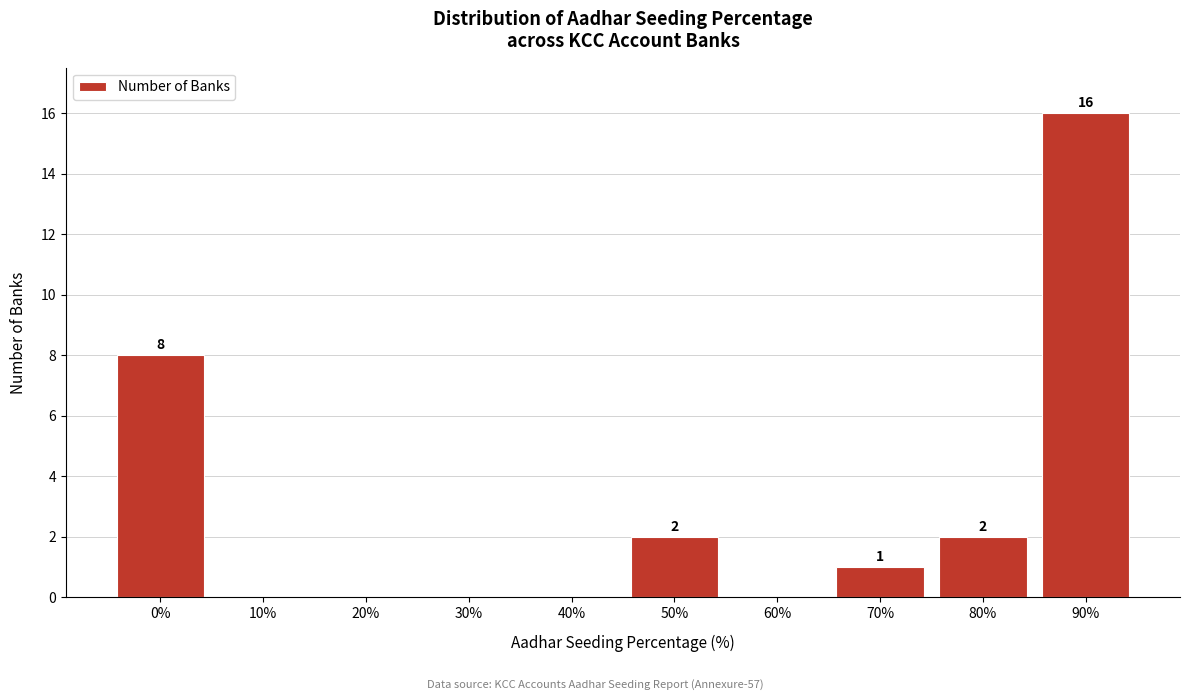

Reading left to right, transcribe all the data shown in this chart.

0%=8	10%=0	20%=0	30%=0	40%=0	50%=2	60%=0	70%=1	80%=2	90%=16